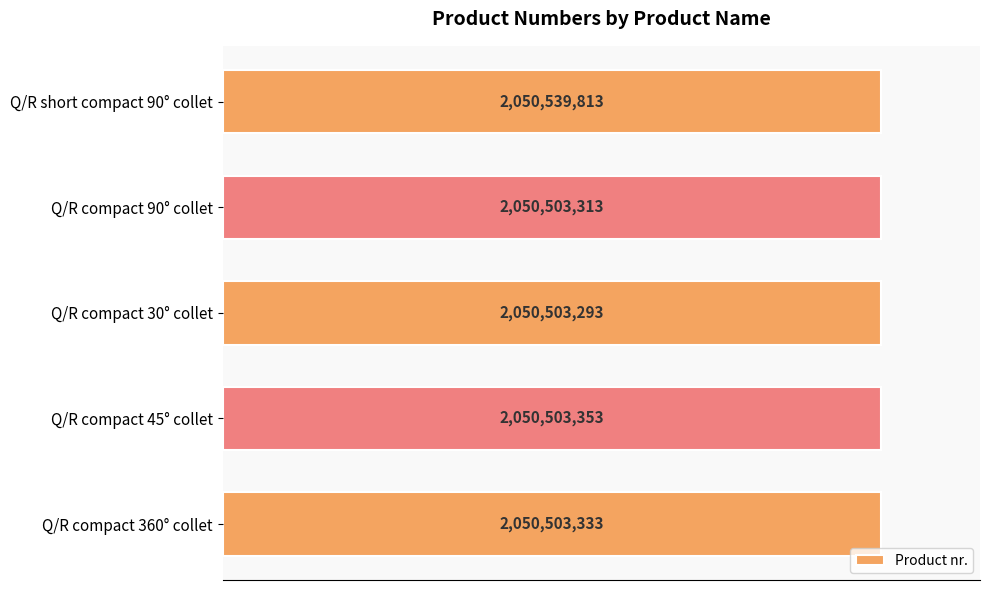

Does the chart contain any negative values?

No